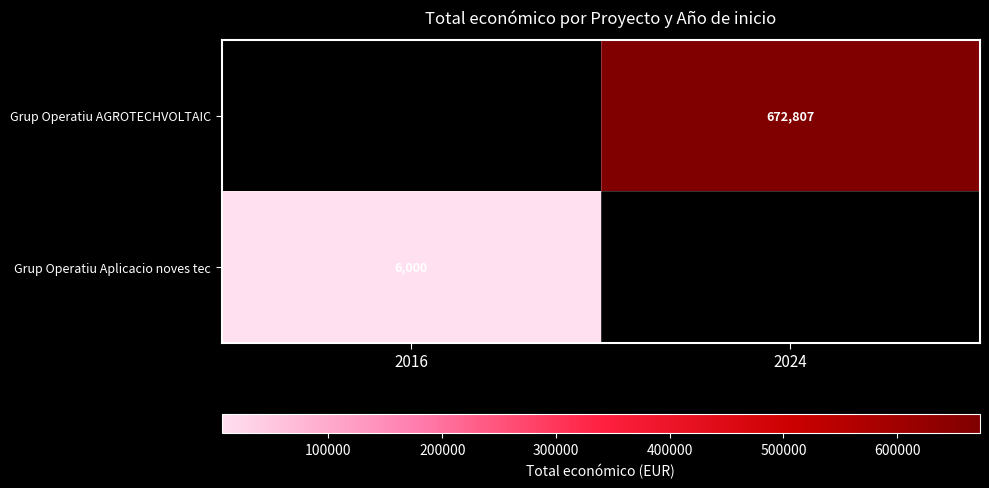

The Grup Operatiu AGROTECHVOLTAIC series shows 672807 at 2024. True or false?

True